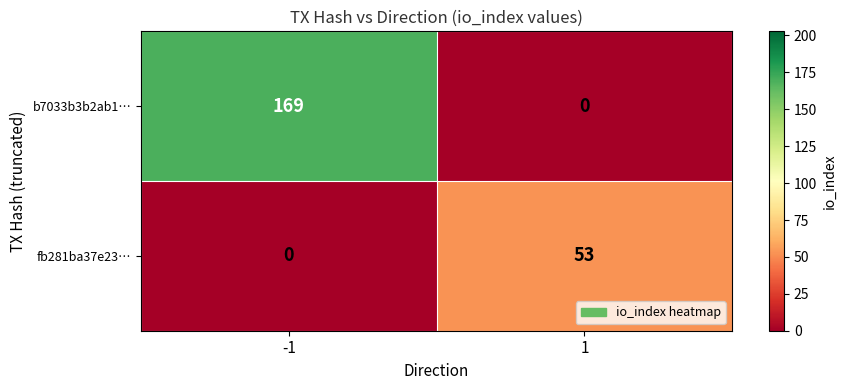

Rank the series at 1 from highest to lowest value.

fb281ba37e23…, b7033b3b2ab1…